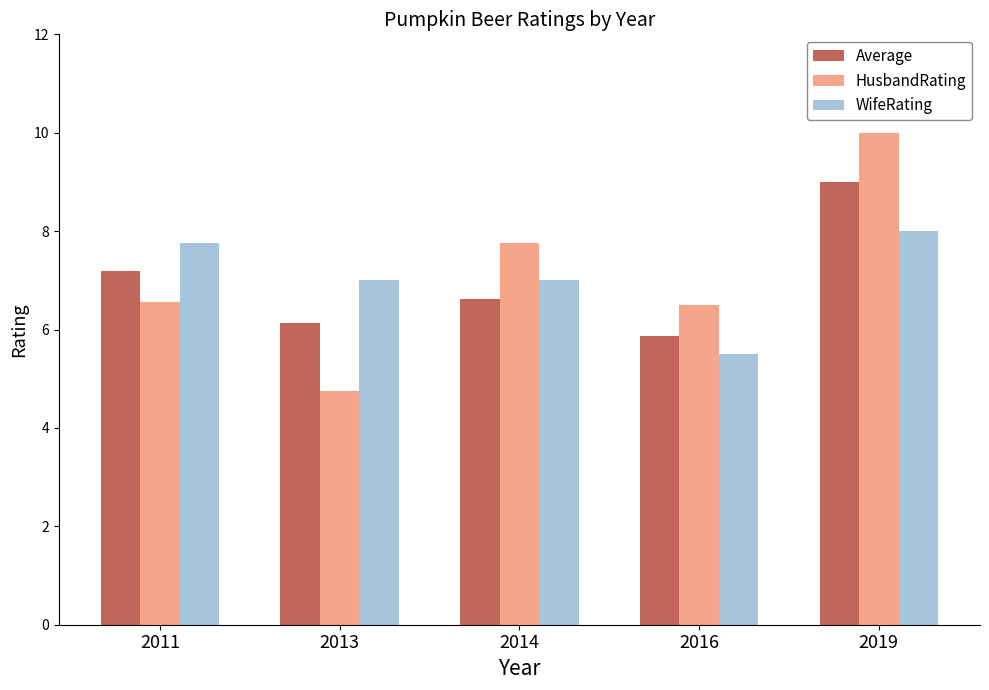

Reading left to right, what are all the values shown in this chart?

Average: 7.2	6.1	6.6	5.9	9.0
HusbandRating: 6.6	4.8	7.8	6.5	10.0
WifeRating: 7.8	7.0	7.0	5.5	8.0